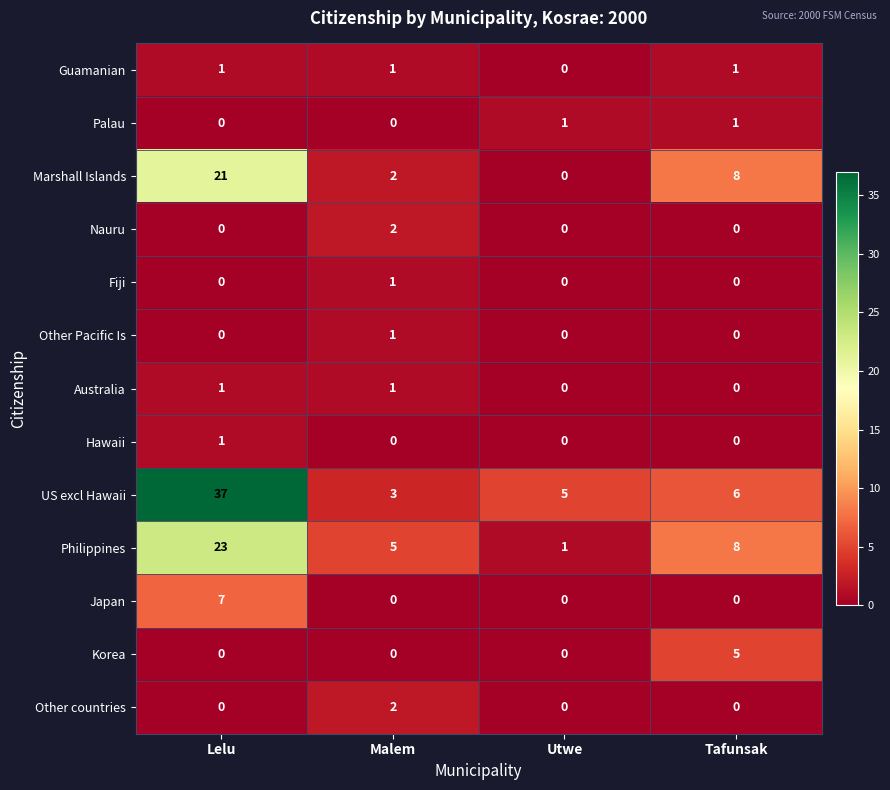

Which series changed the most between Lelu and Utwe?

US excl Hawaii